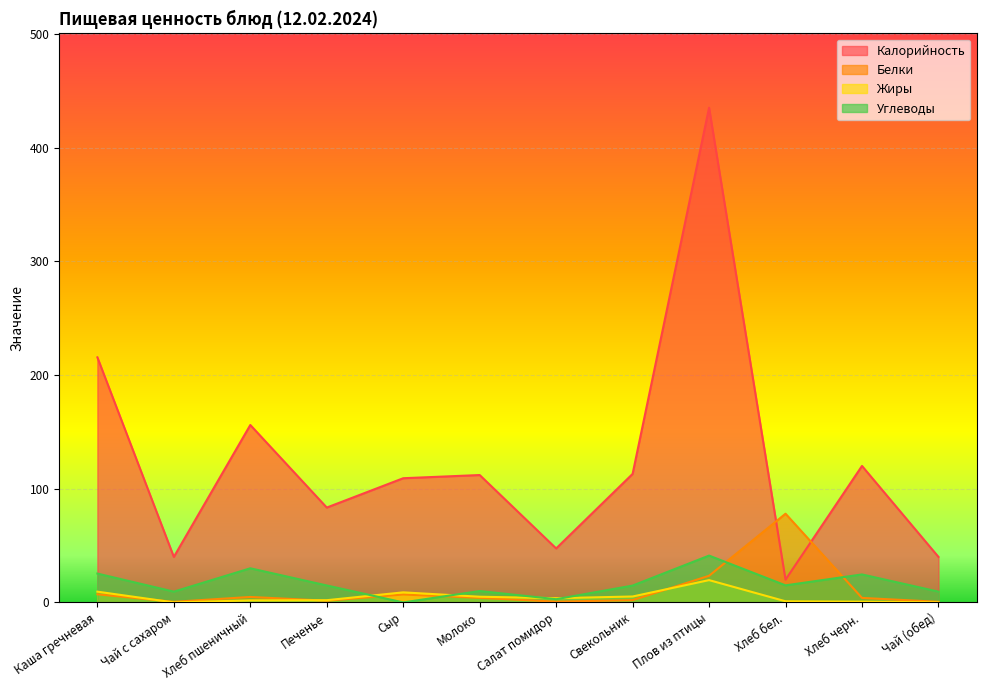

What is the label of the 3rd point from the left?

Хлеб пшеничный